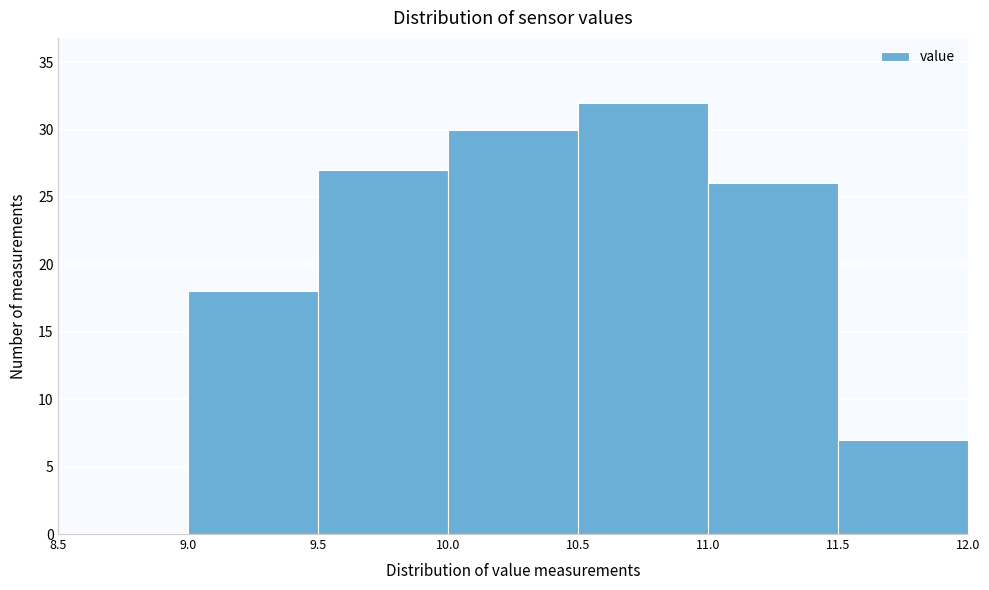

Over which range of the x-axis is the bar tallest?

10.5 to 11.0